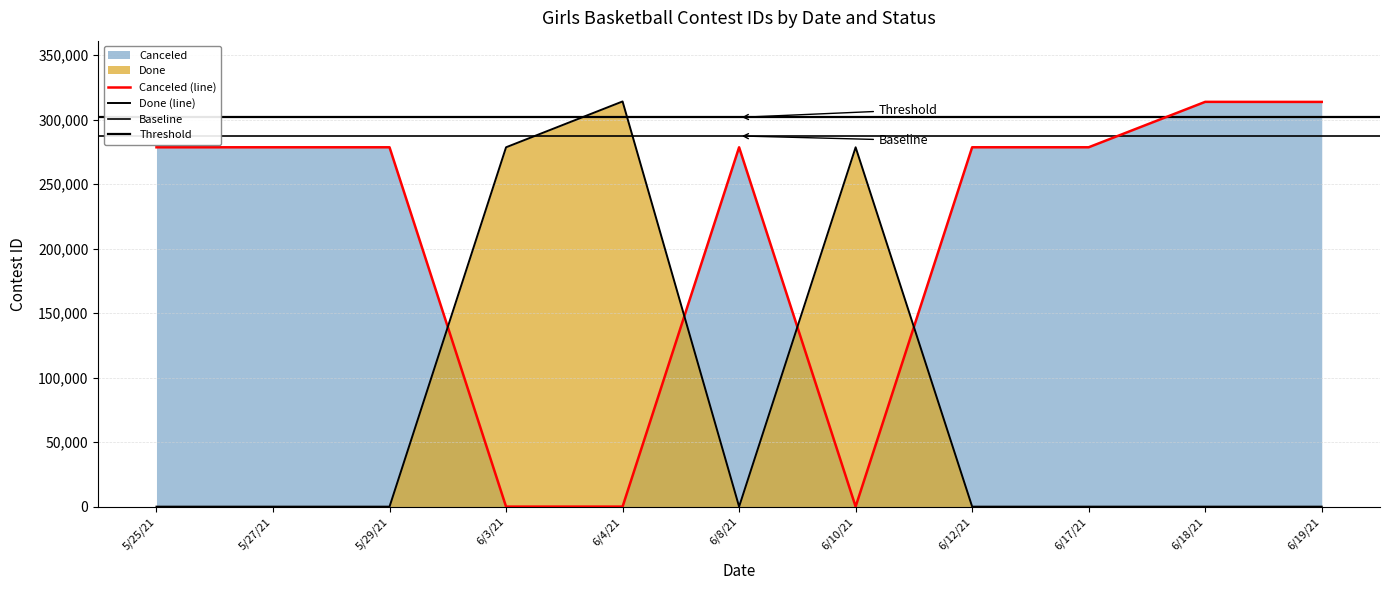

Rank the series by their average value, from lowest to highest.

Done, Canceled